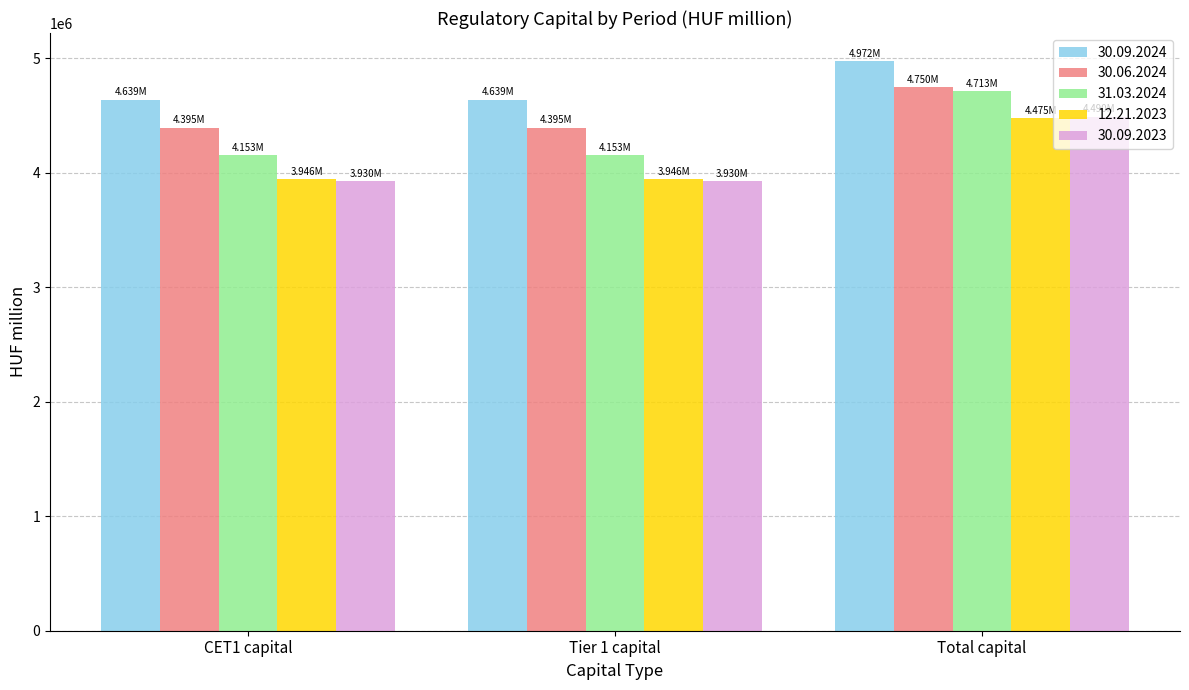

What is the sum of all 31.03.2024 values?

13018973.9